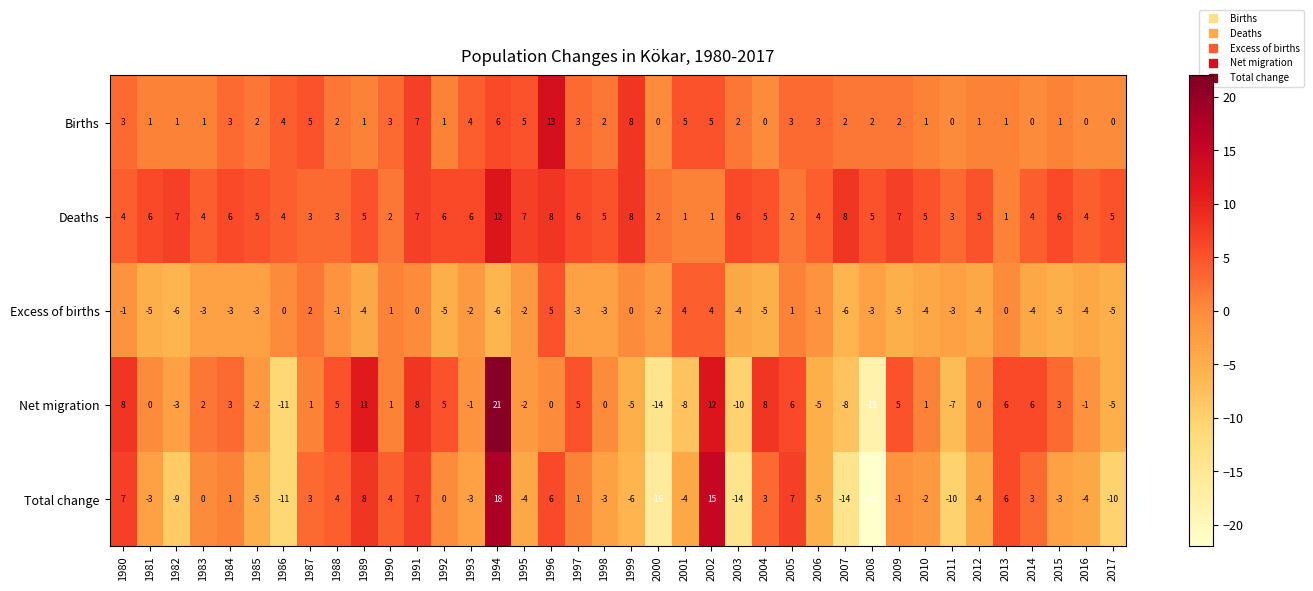

How many positive values does the Births series have?

32